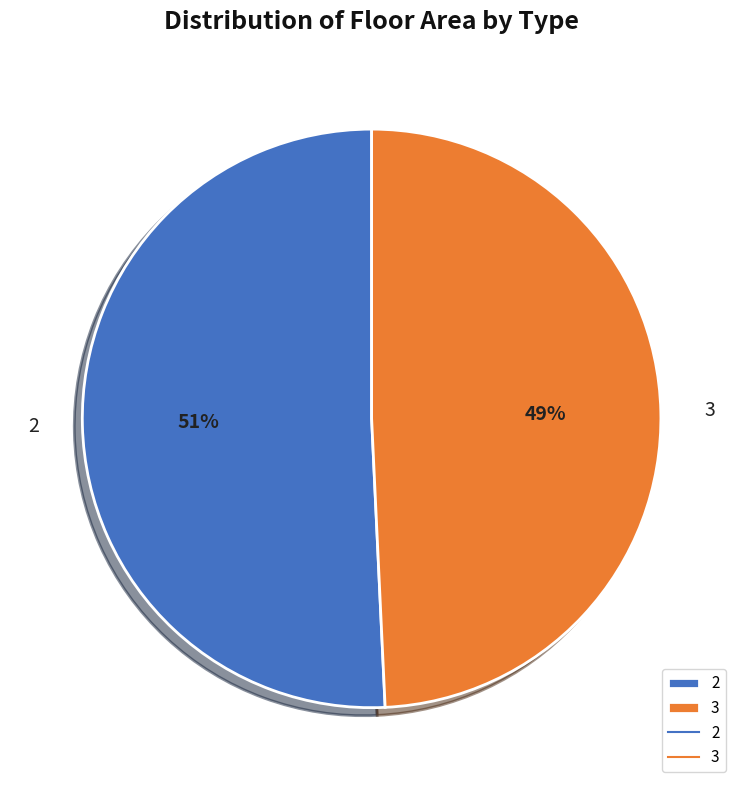

Rank the categories by value from highest to lowest.

2, 3